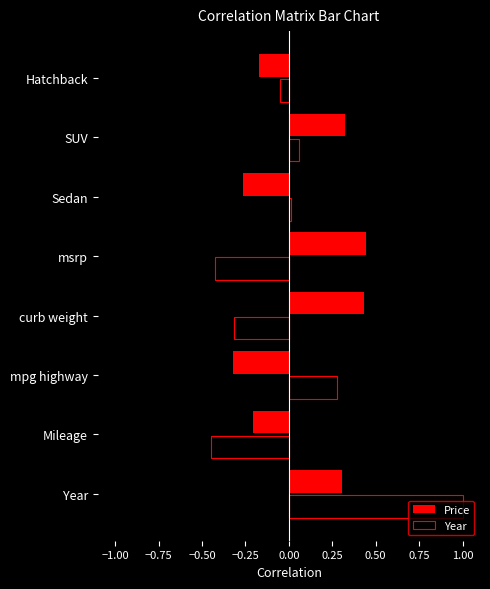

Which category has the highest value across all series?

Year